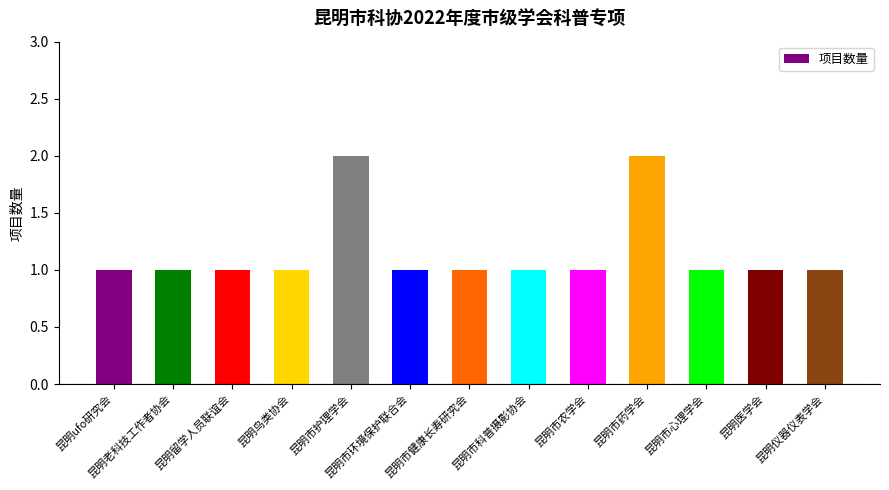

What is the value of the 7th bar from the left?

1